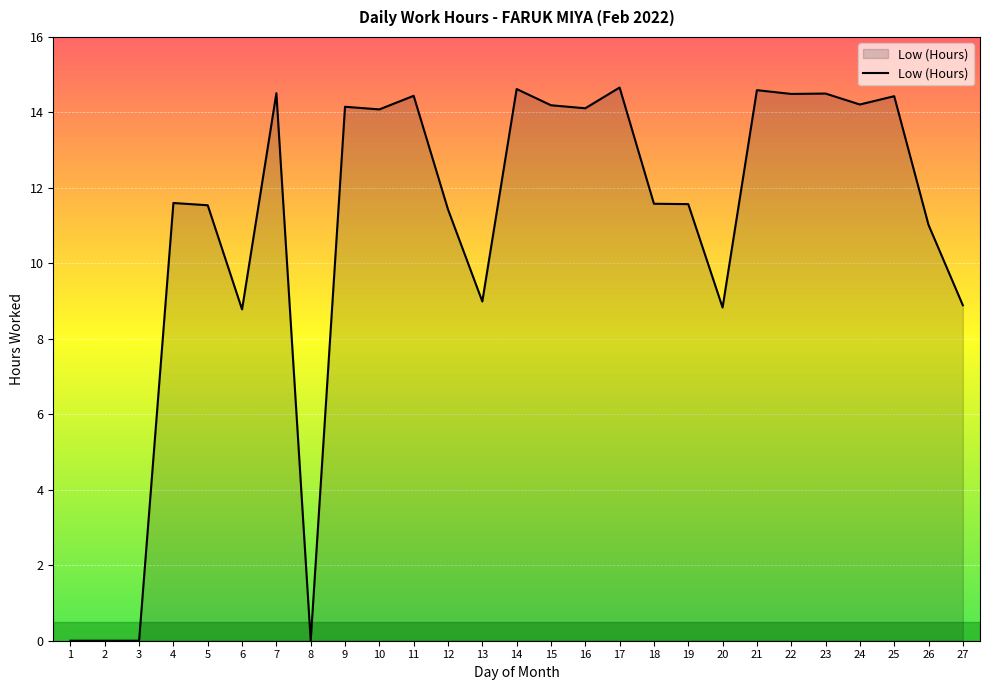

What is the ratio of the value at 11 to the value at 26?

1.3